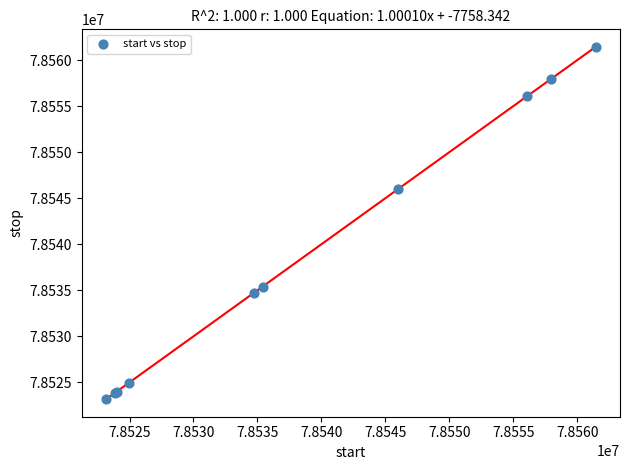

What Y value in the scatter plot is closest to 78542308?

78546014